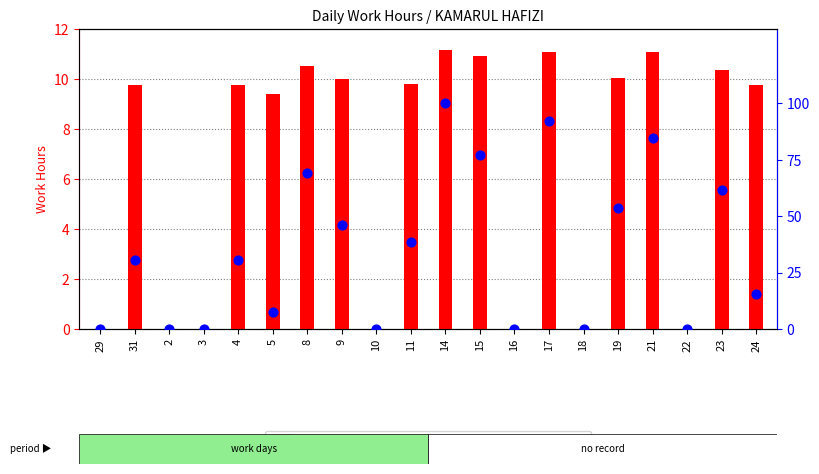

Which series reaches the minimum Y coordinate?

work hours